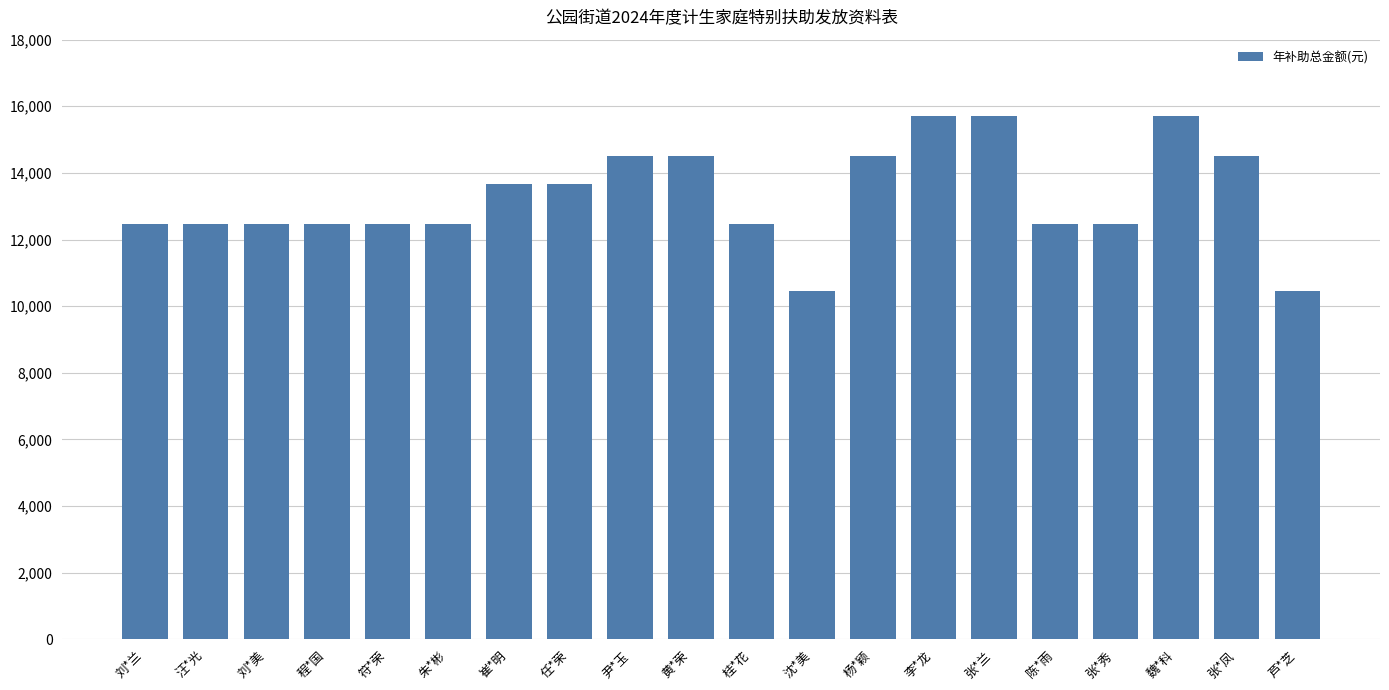

Is it true that the value at 芦*芝 is 16617?

False